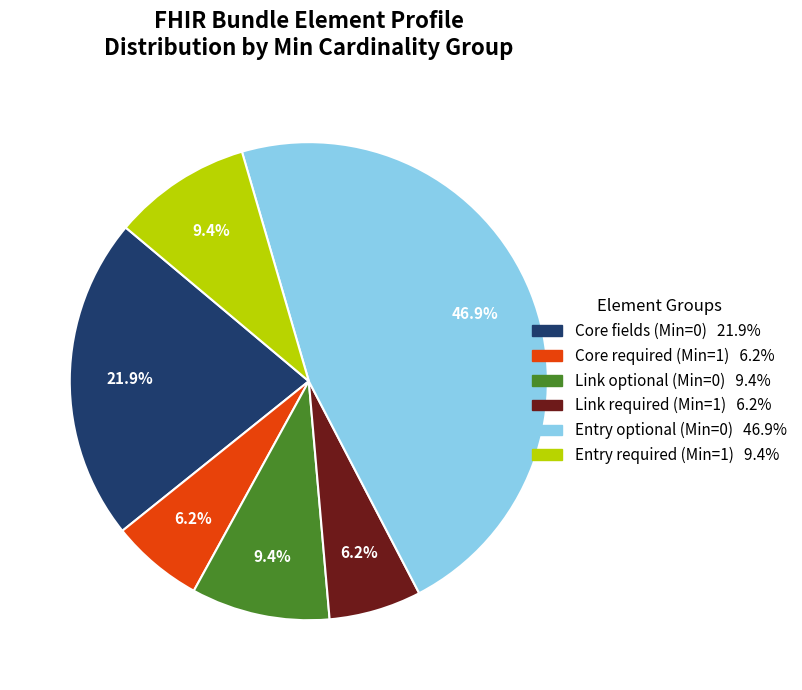

How many segments does this pie chart have?

6